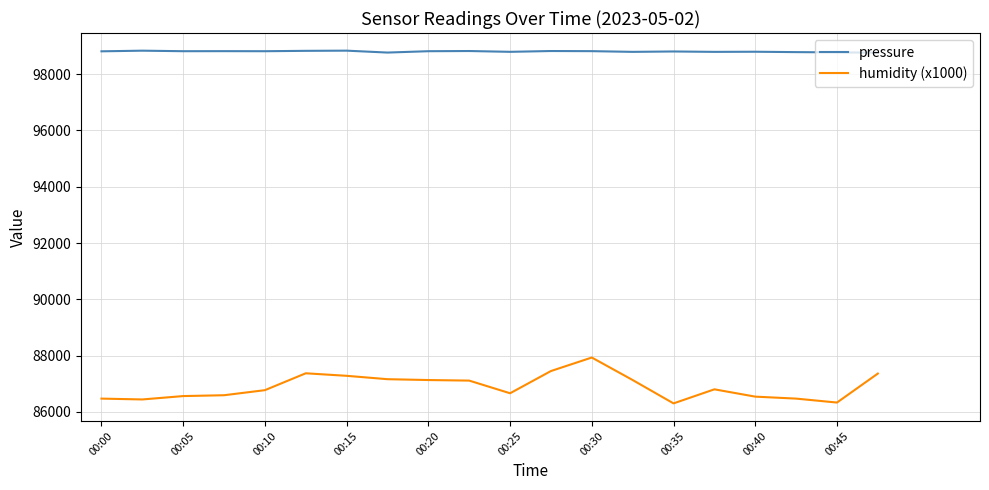

True or false: humidity (x1000) and pressure intersect in this chart.

False